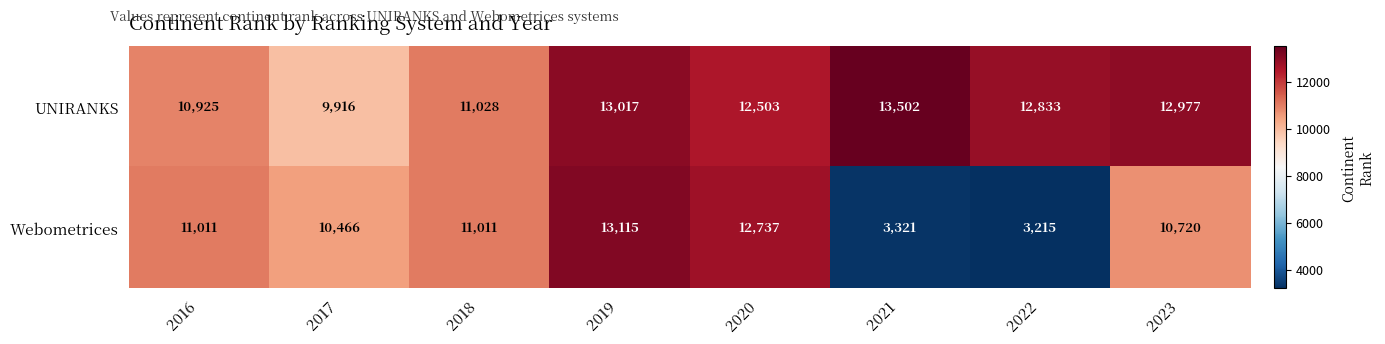

Which series changed the most between 2016 and 2020?

Webometrices